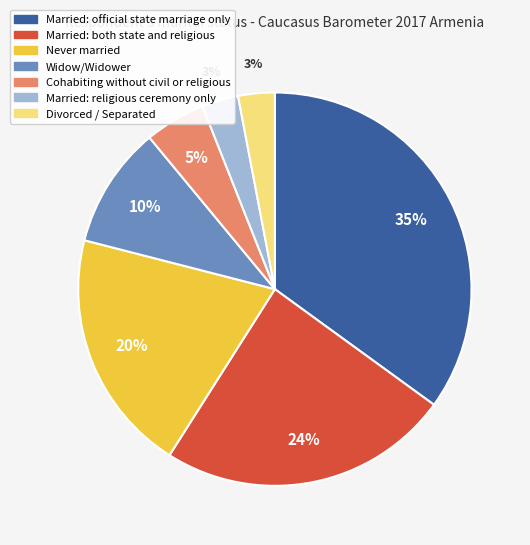

Is there a majority slice in this chart?

No